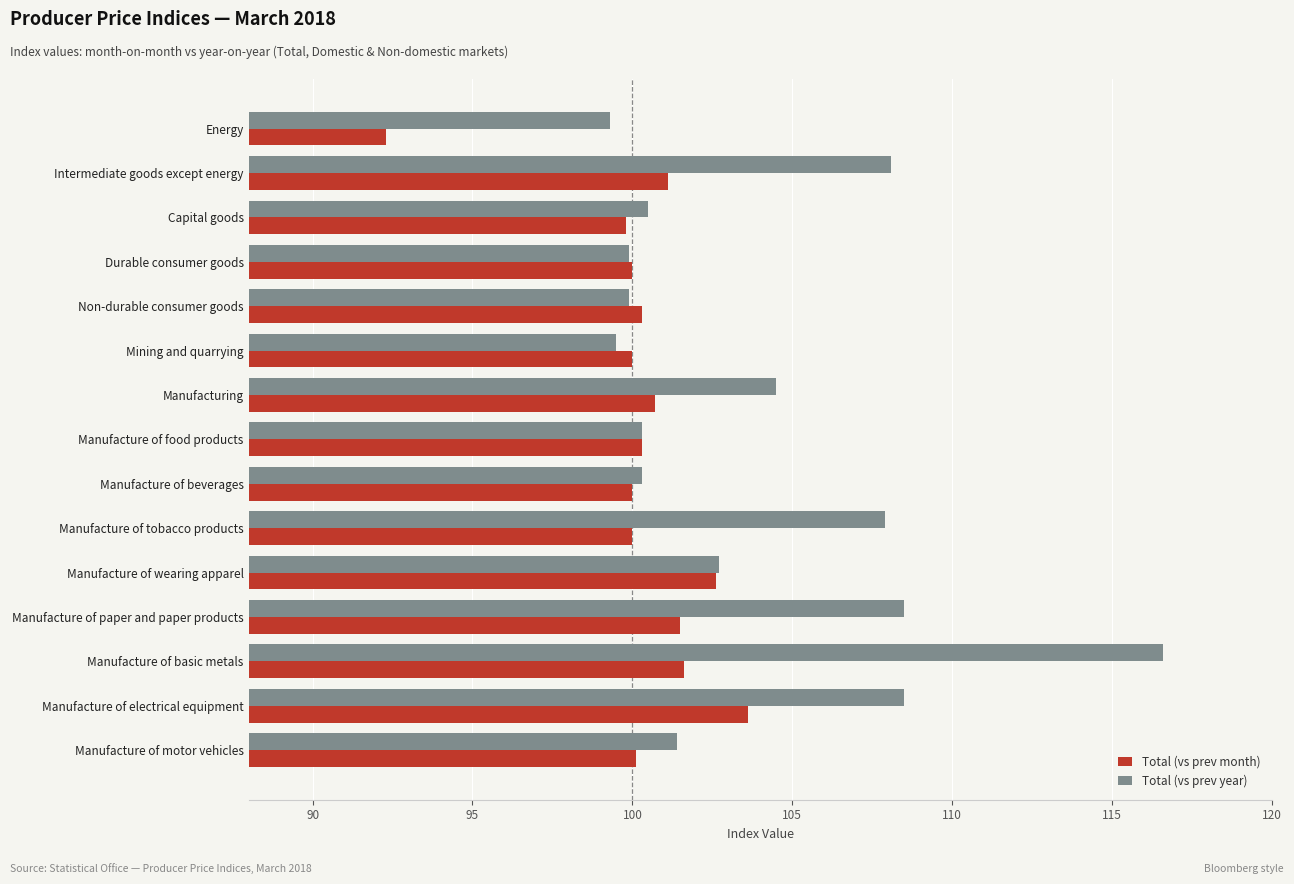

Which series has the widest spread of values?

Total (vs prev year)